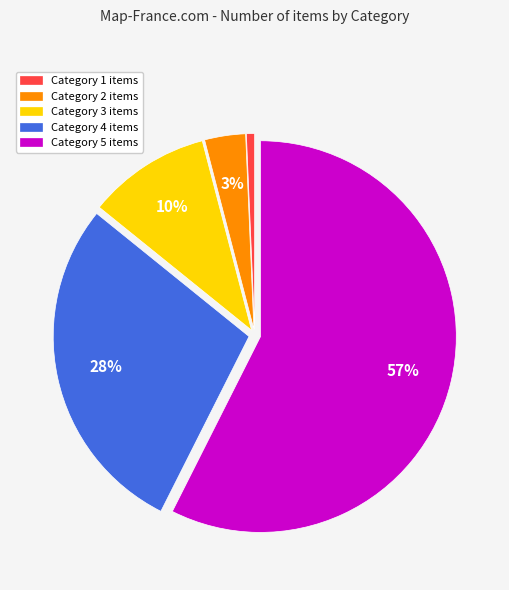

Is it true that Category 2 is 3% of the pie?

True